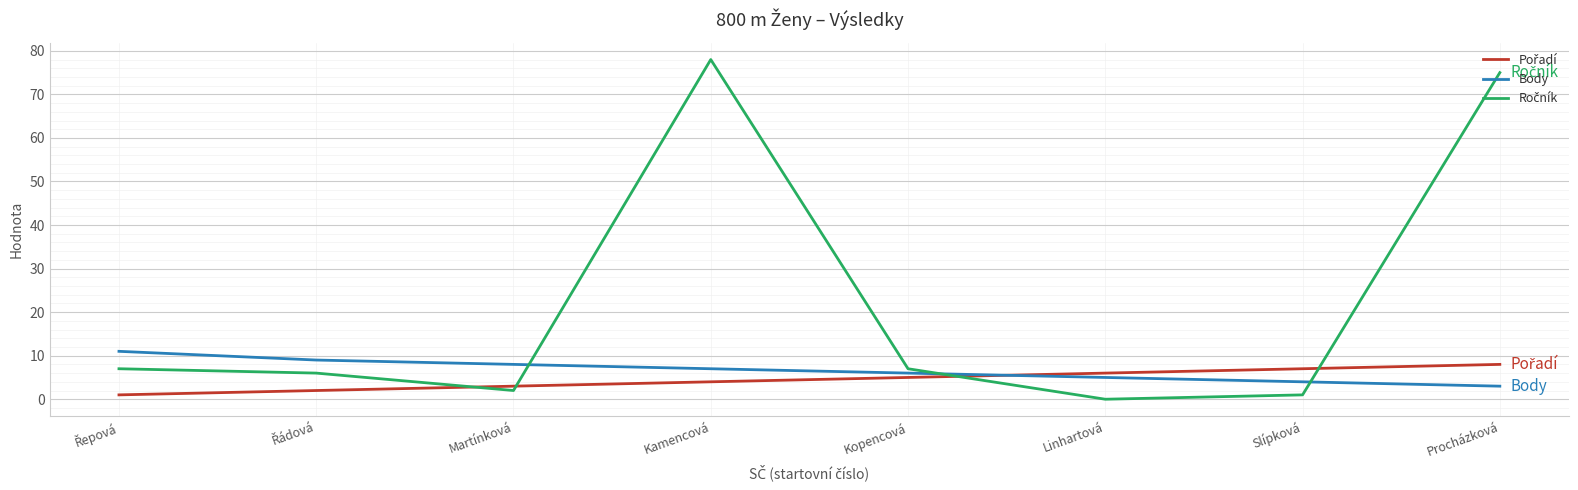

What is the lowest value of the Body series?

3